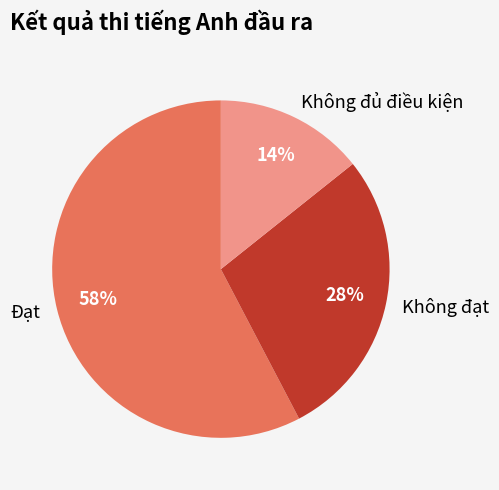

Does Không đạt represent more than half of the total?

No